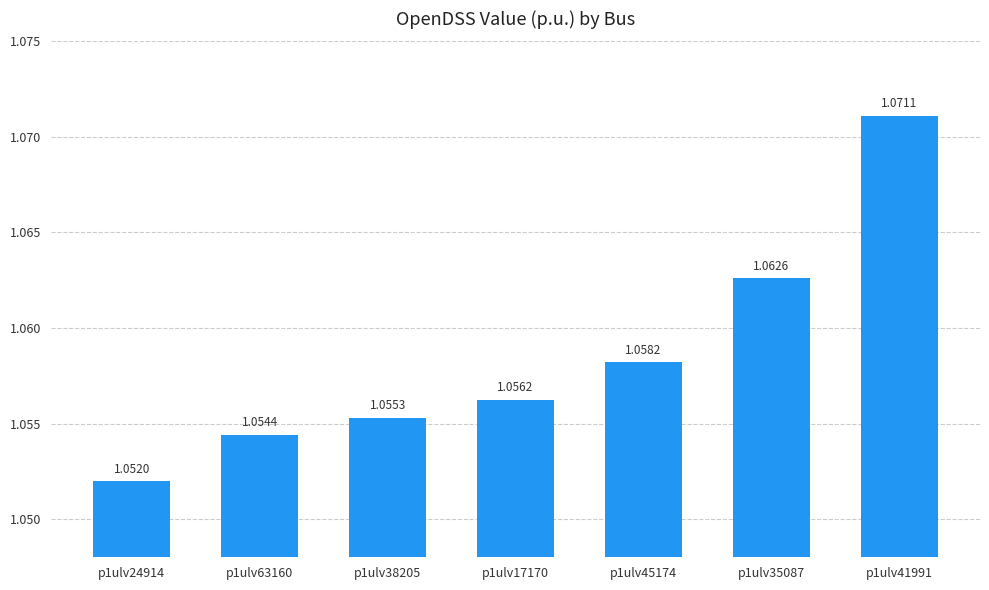

What is the ratio of the value at p1ulv38205 to the value at p1ulv35087?

1.0